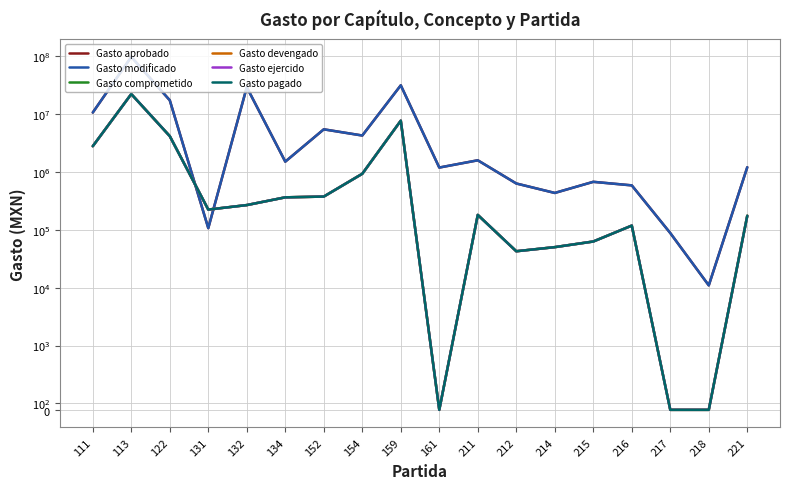

What is the spread (max minus min) of values at 159?

23974605.9